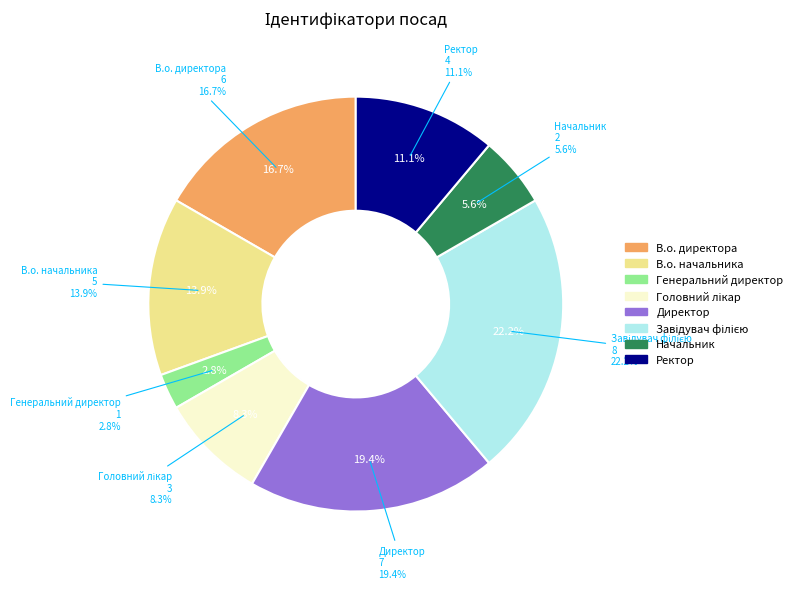

Which slice is the smallest?

Генеральний директор